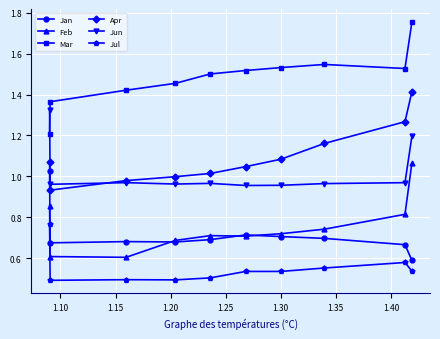

True or false: Jan and Jun intersect in this chart.

False